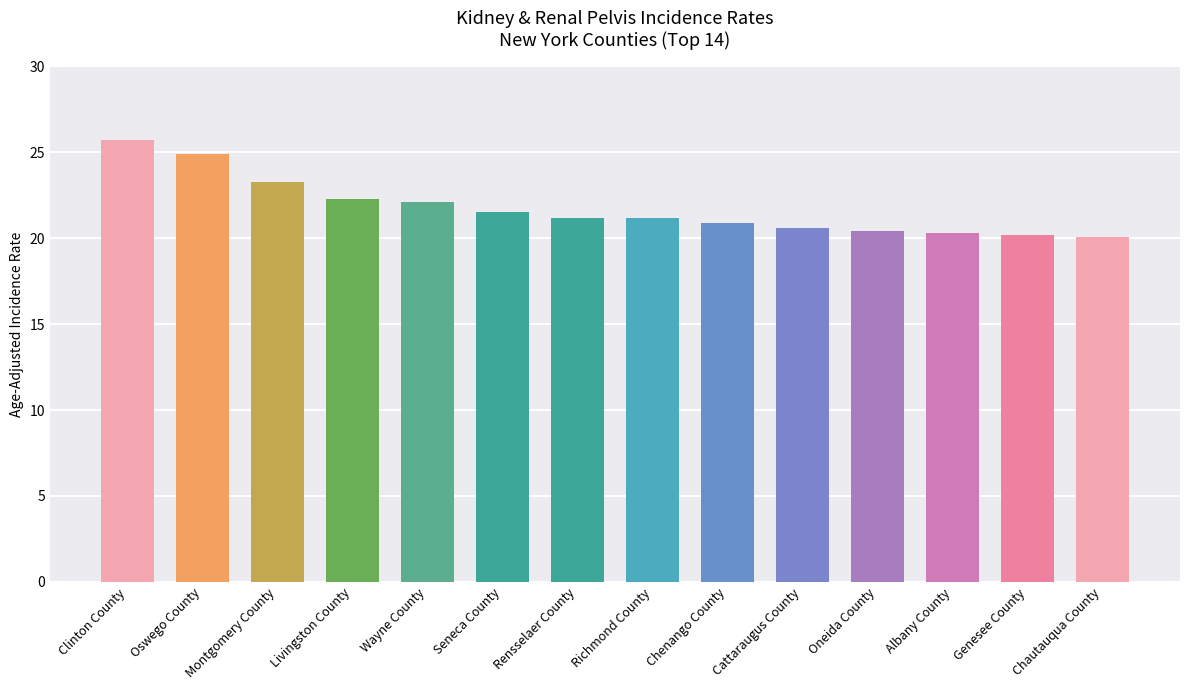

What is the greatest value displayed?

25.7